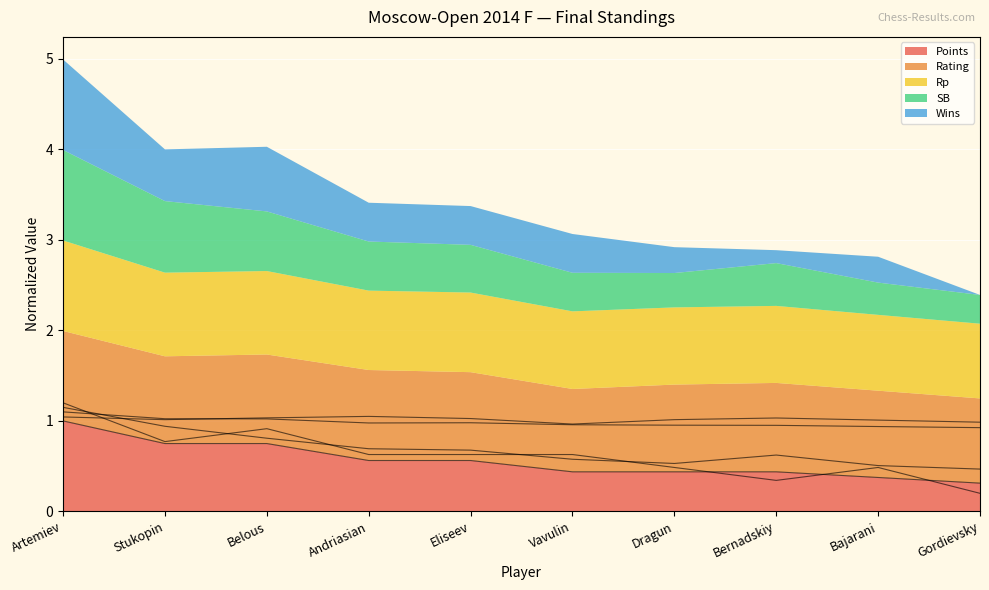

Which category has the lowest value in the Rp series?

Gordievsky